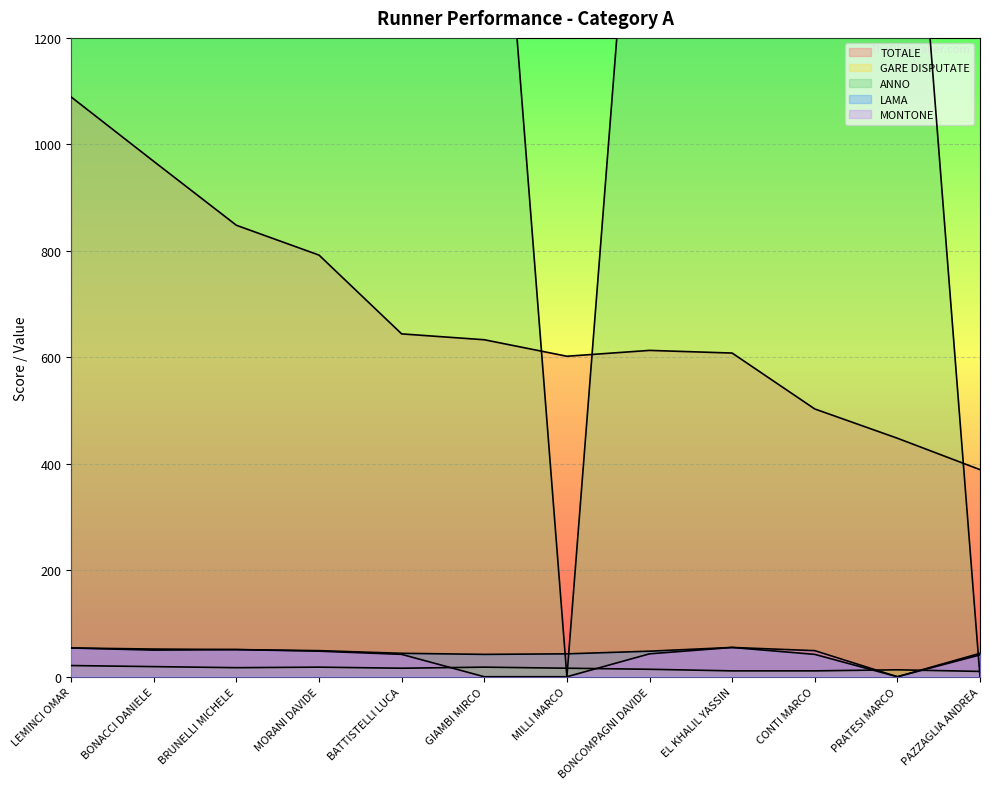

At which category is the sum across all series the highest?

LEMINCI OMAR